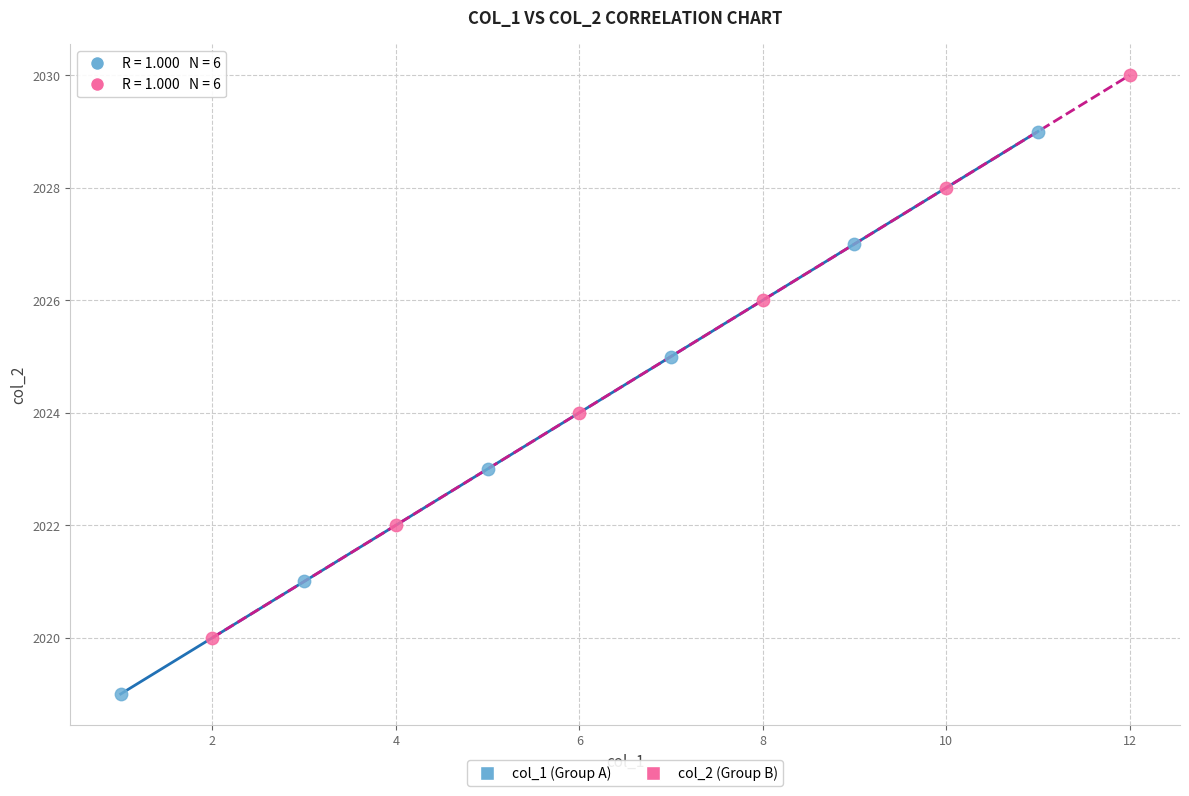

Which series reaches the minimum Y coordinate?

col_1 (Group A)